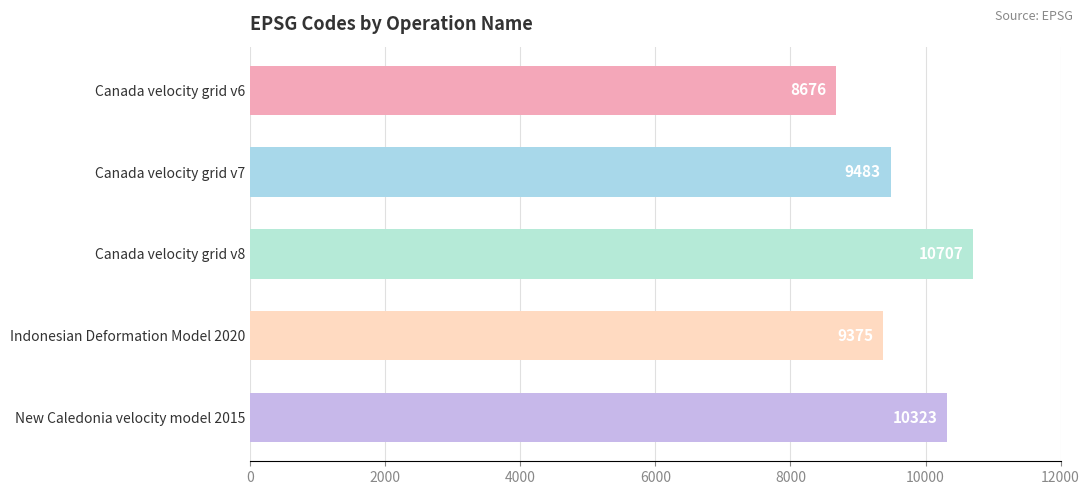

What is the sum of all values?

48564